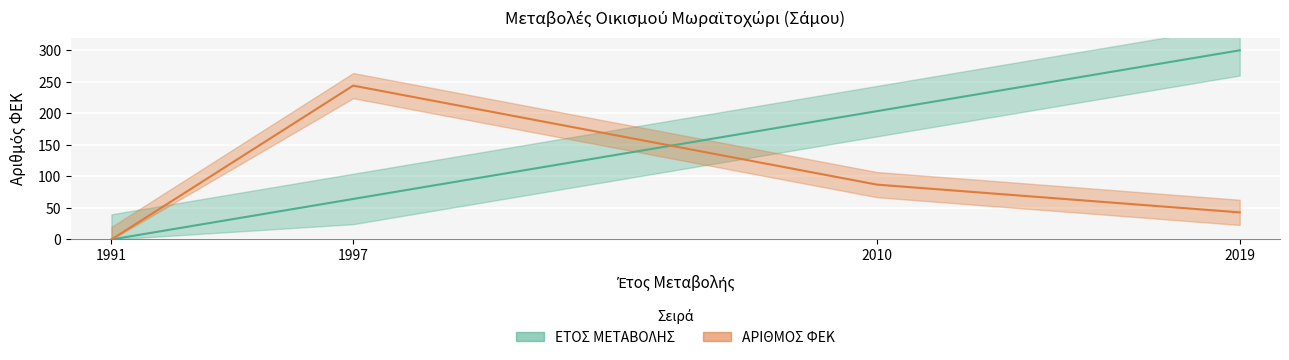

In ΑΡΙΘΜΟΣ ΦΕΚ, how many points are higher than both neighbors (excluding endpoints)?

1